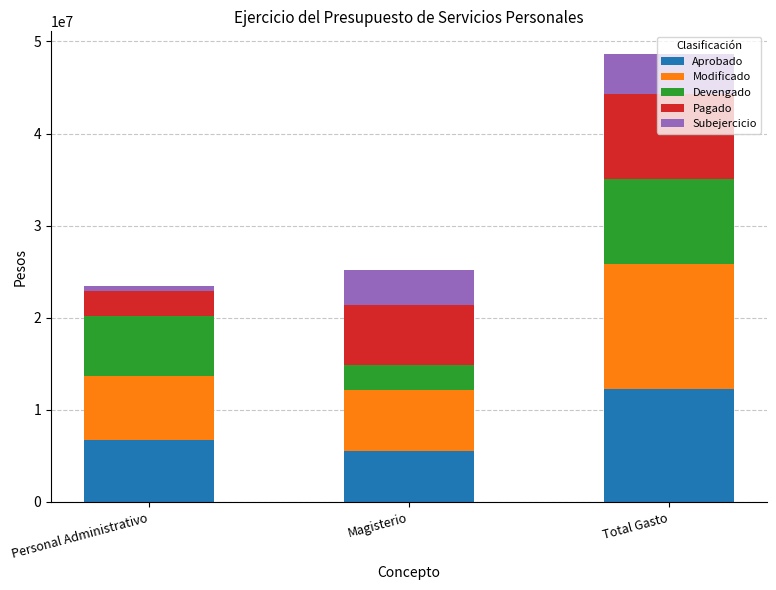

What is the total value across all series at Magisterio?

25210130